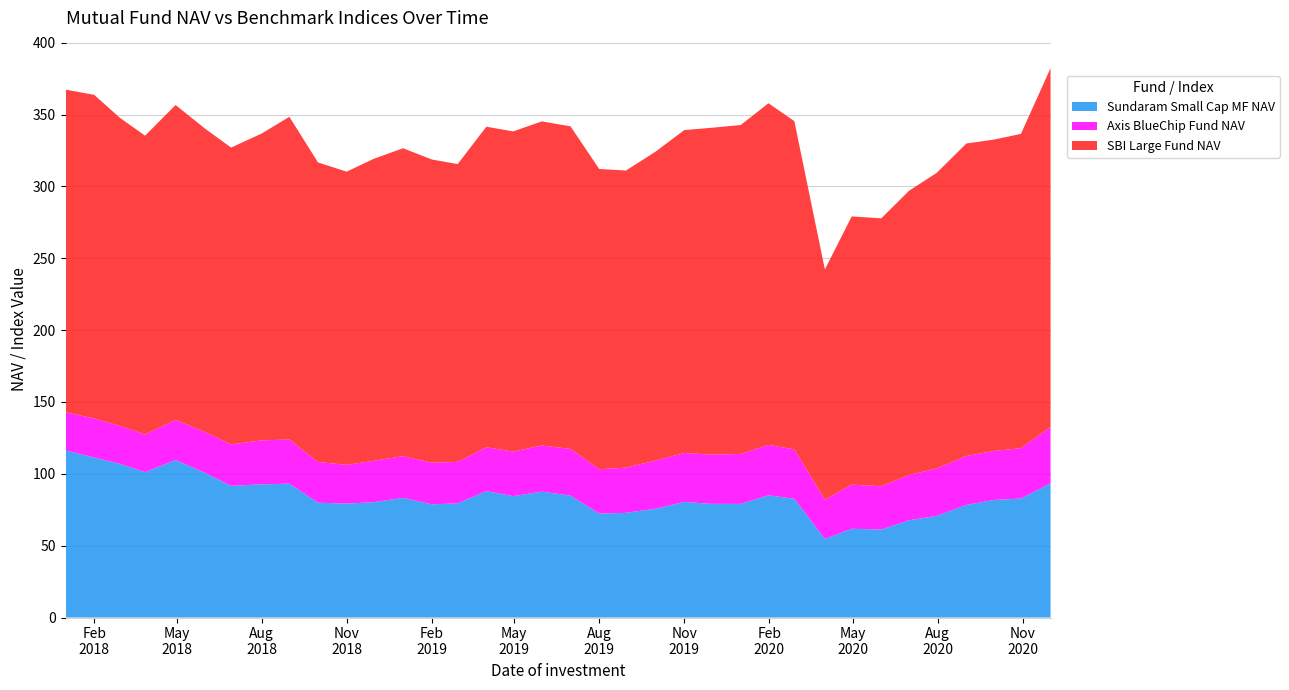

Reading left to right, what are all the values shown in this chart?

Sundaram Small Cap MF NAV: 116.3	111.3	106.9	101.2	109.6	100.6	91.6	92.7	93.2	79.9	79.3	80.3	83.3	78.8	79.4	88.0	84.5	87.6	84.8	72.3	72.9	75.7	80.5	79.1	79.1	85.1	82.6	54.7	61.8	61.2	67.7	70.7	78.4	81.8	82.8	93.3
Axis BlueChip Fund NAV: 26.6	27.2	26.4	26.2	28.0	28.4	28.9	30.6	30.7	28.3	27.0	28.8	29.1	29.0	28.9	30.5	31.0	32.1	32.5	30.9	31.5	33.5	34.1	34.3	34.8	35.0	34.4	27.3	30.7	30.1	31.5	33.0	34.0	34.1	35.0	39.2
SBI Large Fund NAV: 224.5	225.2	214.3	208.0	219.2	211.1	206.5	213.5	224.6	208.4	204.0	210.2	214.3	211.0	207.2	223.1	222.8	225.6	224.5	209.0	206.8	215.0	224.7	227.4	228.9	237.8	228.4	160.3	186.6	186.5	197.8	205.7	217.5	216.7	218.7	249.8